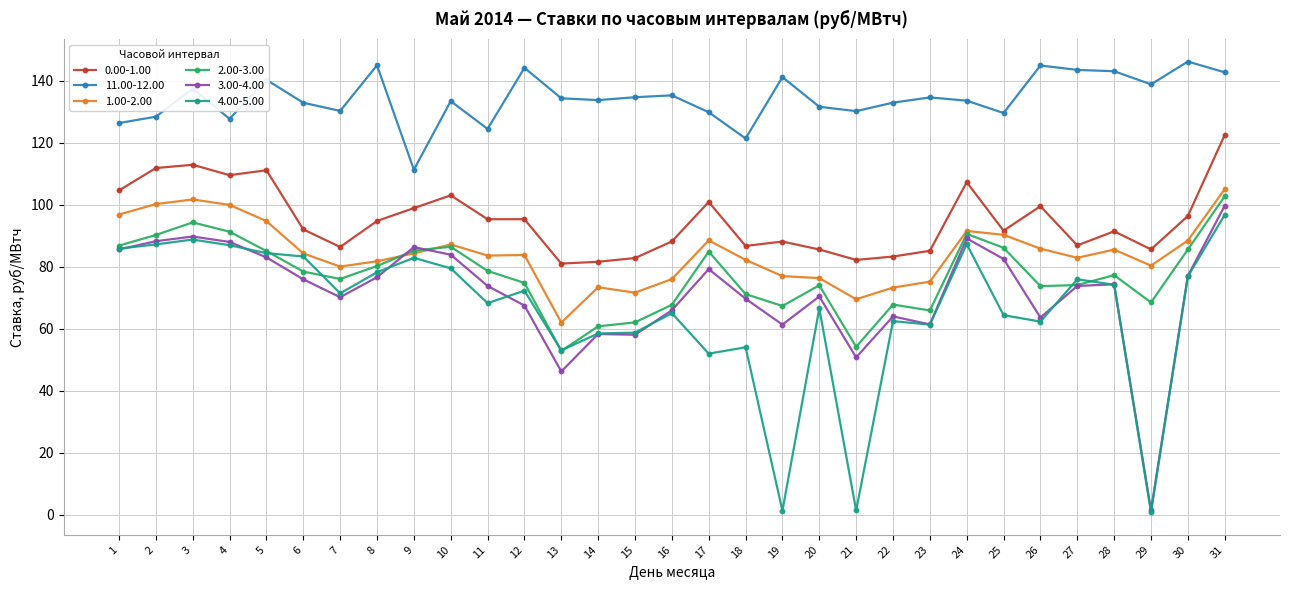

At how many categories does at least one series exceed 98?

31